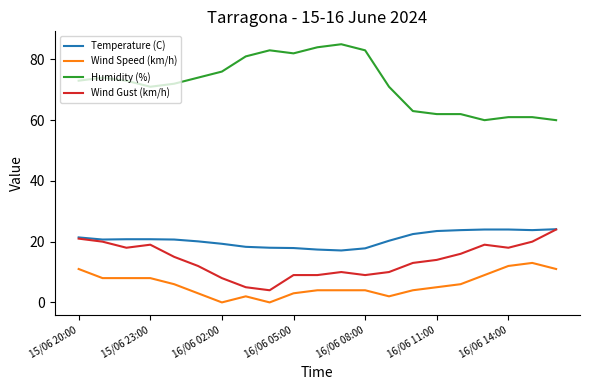

True or false: Wind Gust (km/h) has more than 1 interior local peaks.

True